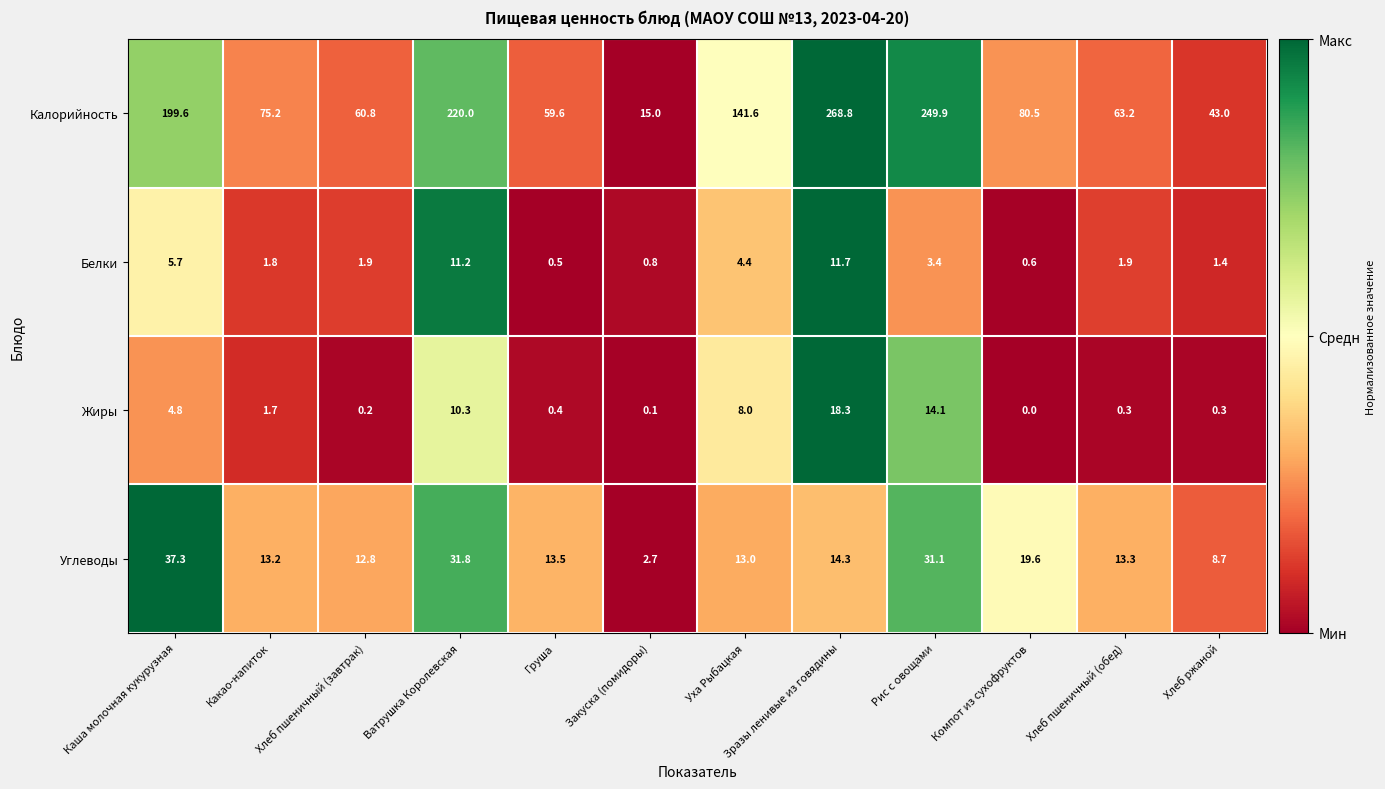

At which category is the sum across all series the highest?

Зразы ленивые из говядины